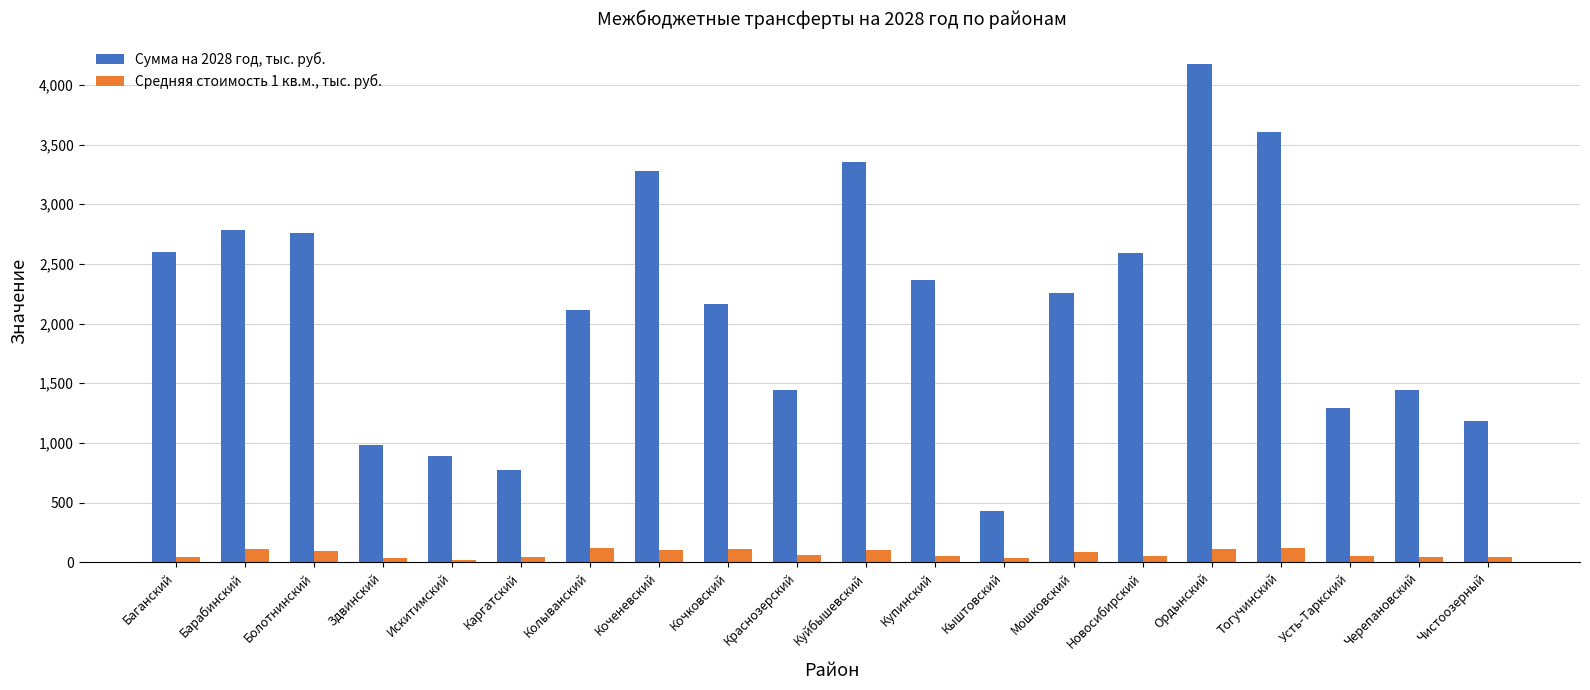

What is the total value across all series at Ордынский?

4288.2